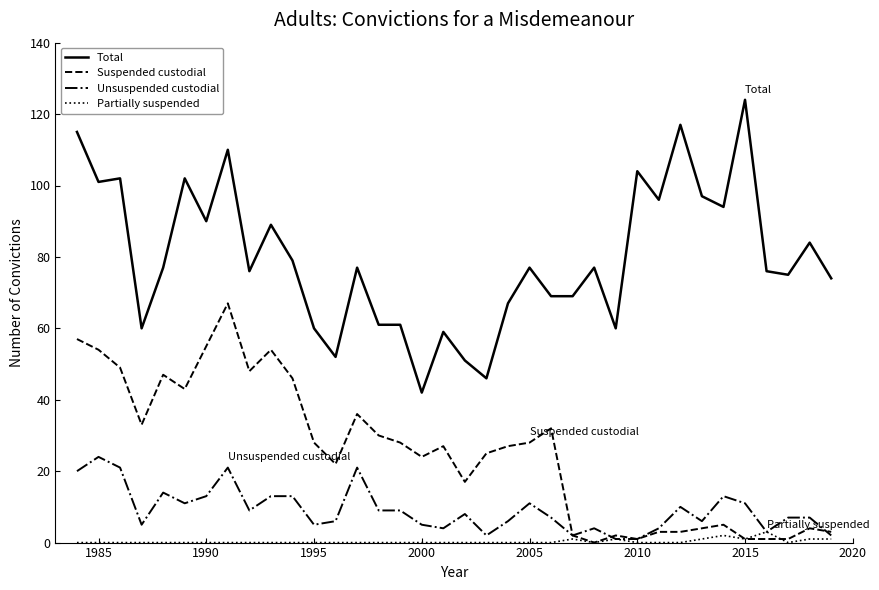

True or false: Unsuspended custodial and Total cross at least once.

False